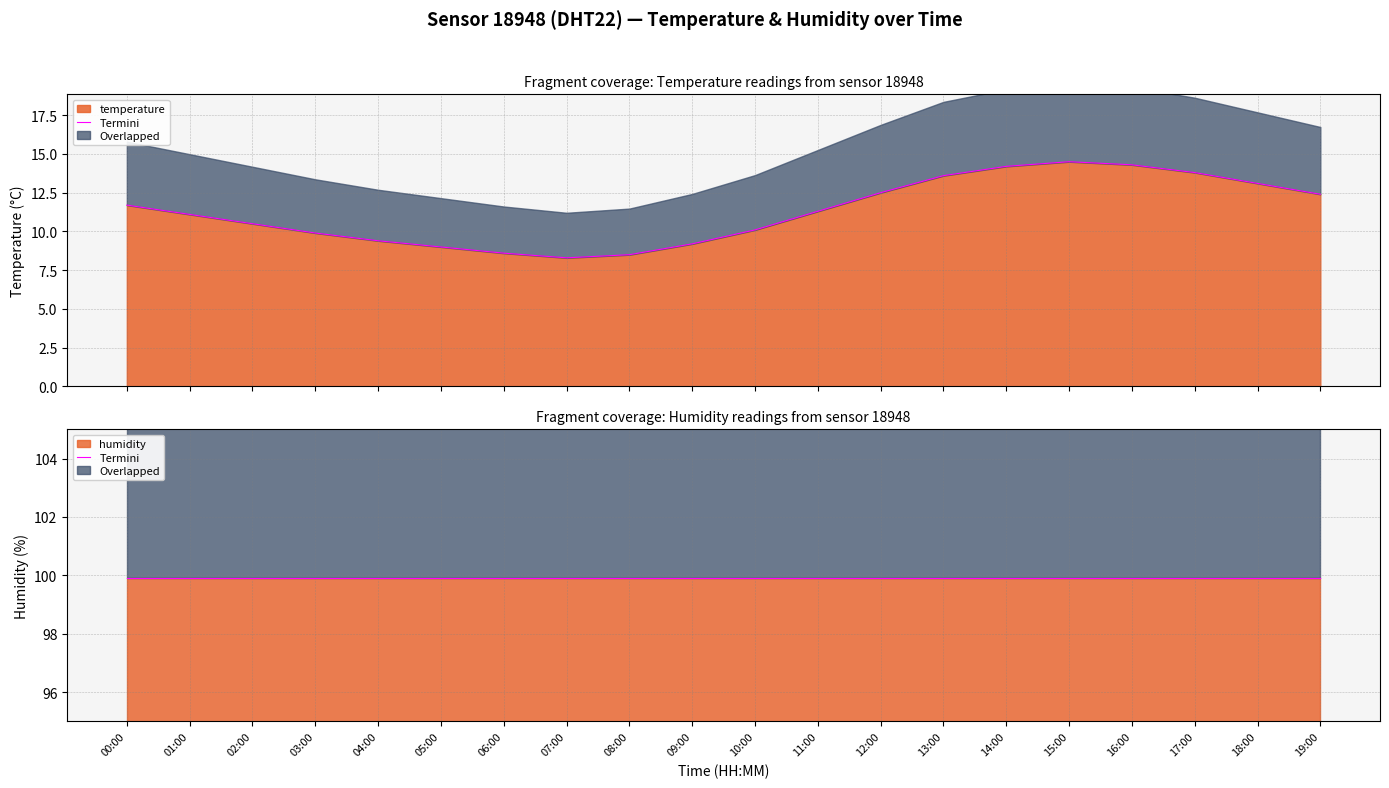

What is the change in value from 09:00 to 14:00?

+5.0